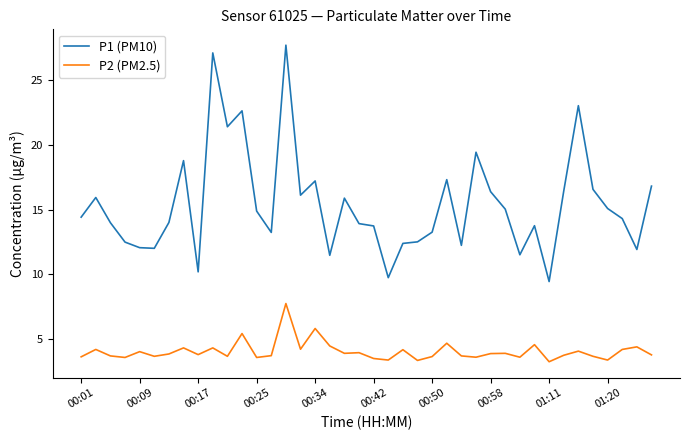

How many lines are shown in the chart?

2